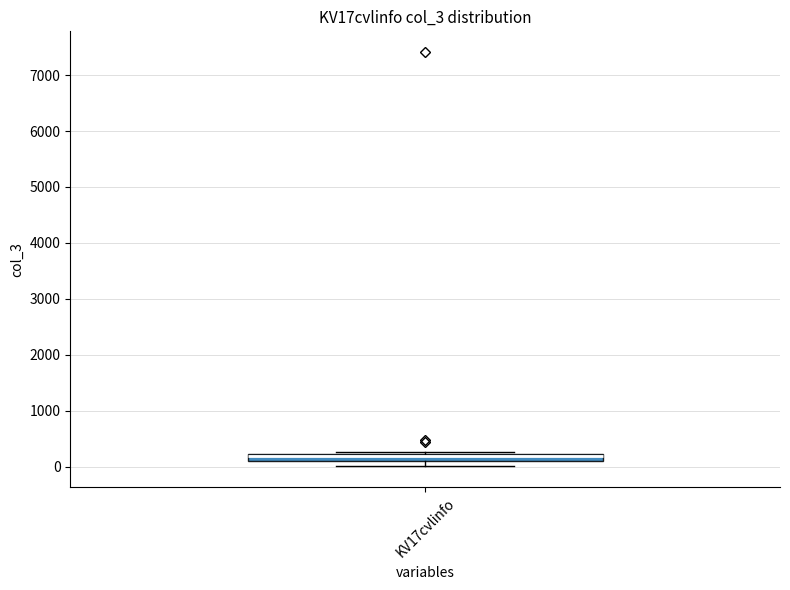

Where is the lower edge of the box for KV17cvlinfo on the y-axis? The values are not printed on the chart, so give them approximately, as read against the axis.

100